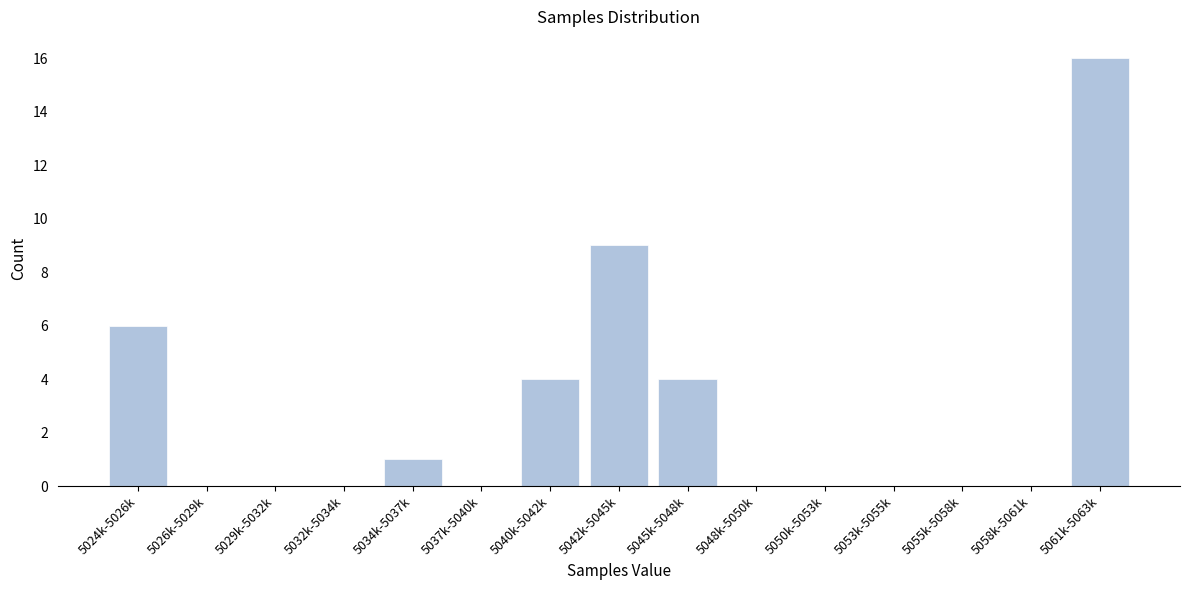

Reading left to right, what are all the values shown in this chart?

5024k-5026k=6	5026k-5029k=0	5029k-5032k=0	5032k-5034k=0	5034k-5037k=1	5037k-5040k=0	5040k-5042k=4	5042k-5045k=9	5045k-5048k=4	5048k-5050k=0	5050k-5053k=0	5053k-5055k=0	5055k-5058k=0	5058k-5061k=0	5061k-5063k=16